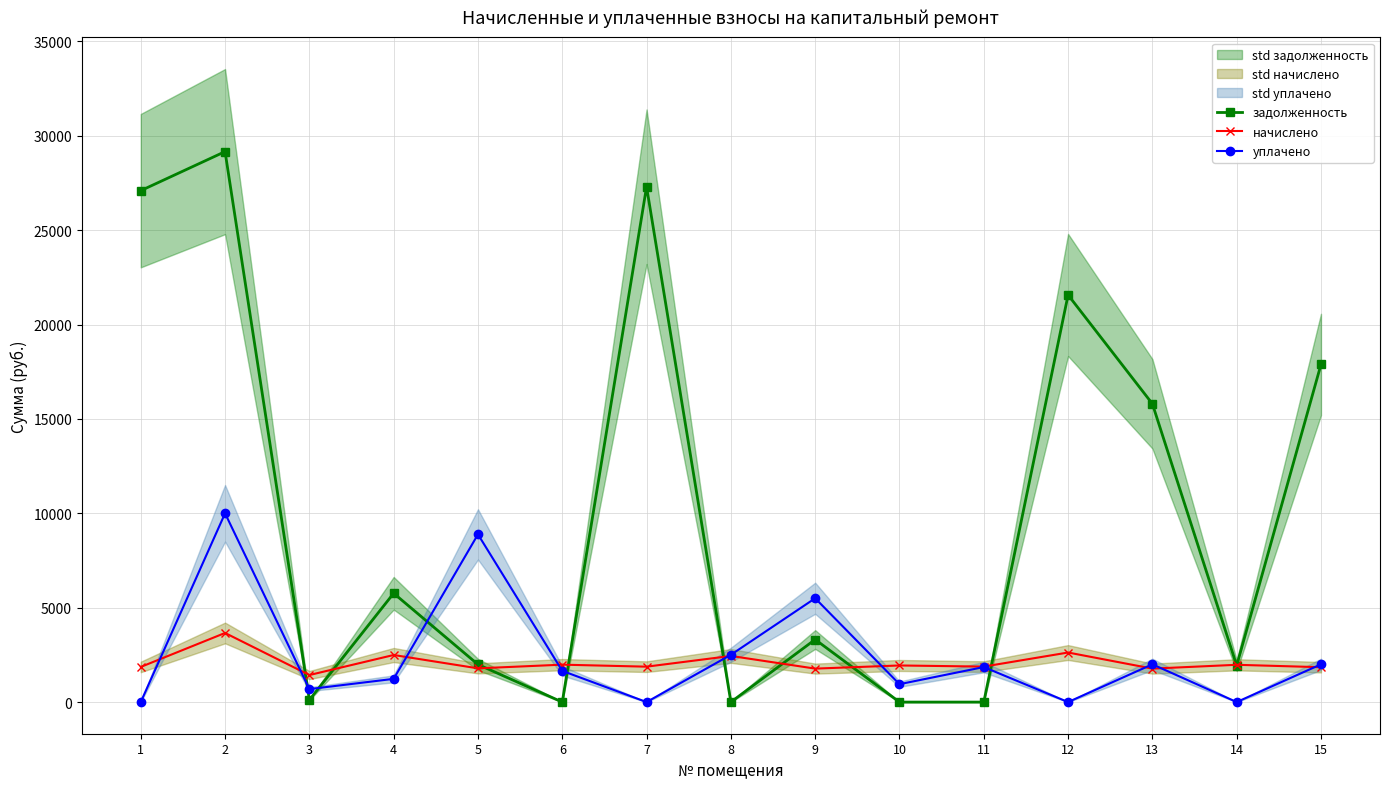

Which category has the lowest value in the уплачено series?

1